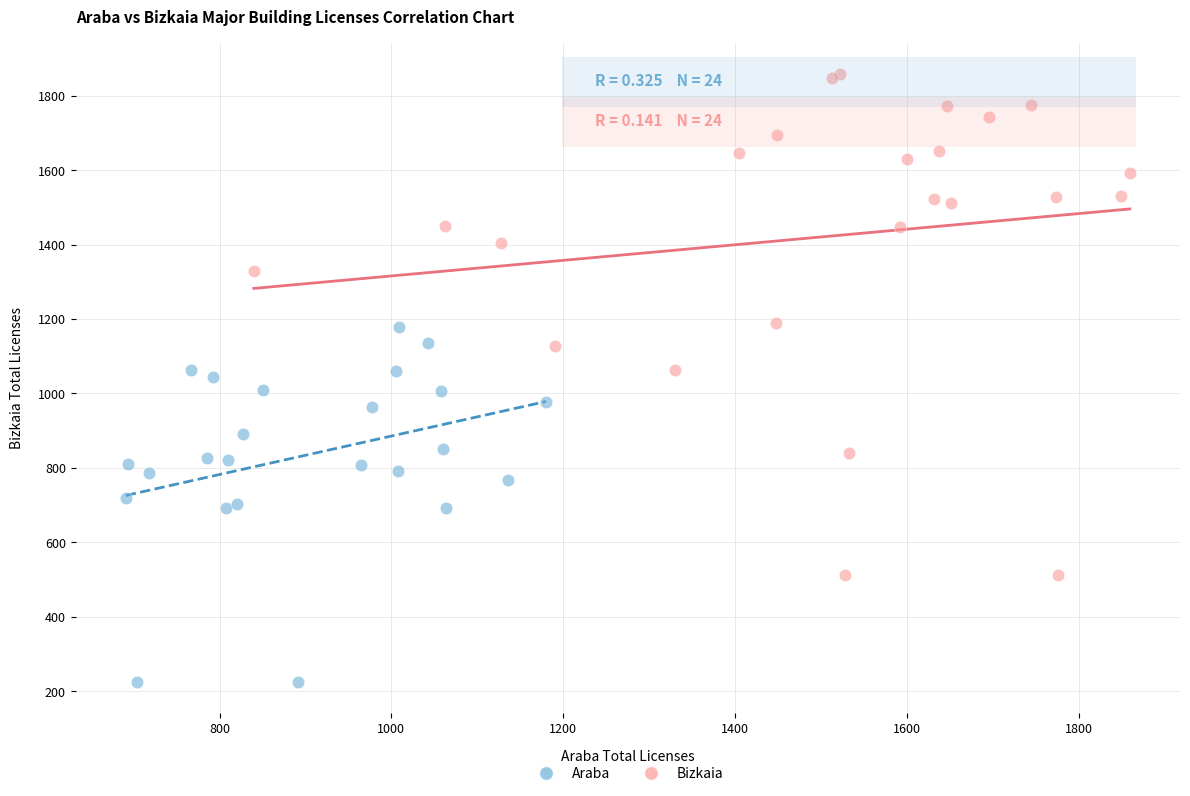

Which series contains the highest Y value?

Bizkaia